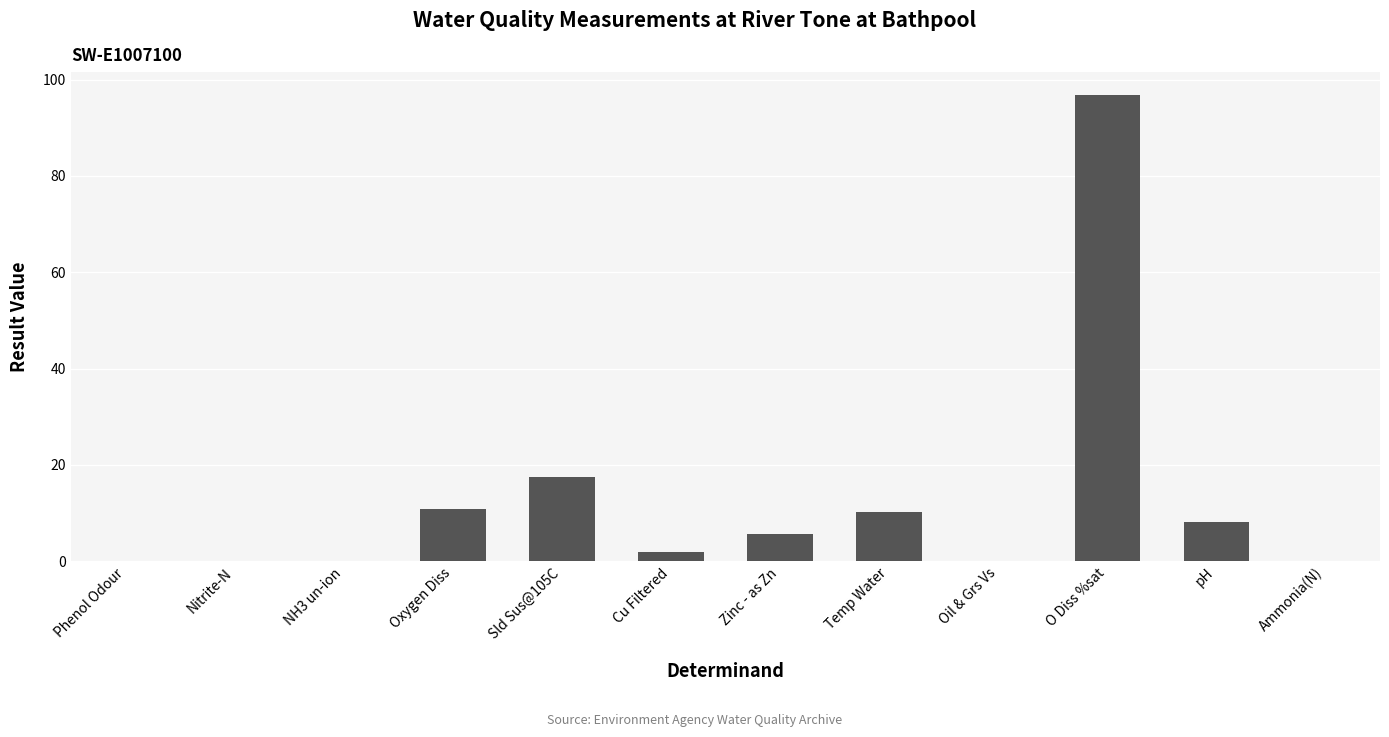

Is it true that the value at Zinc - as Zn is 5.6?

True